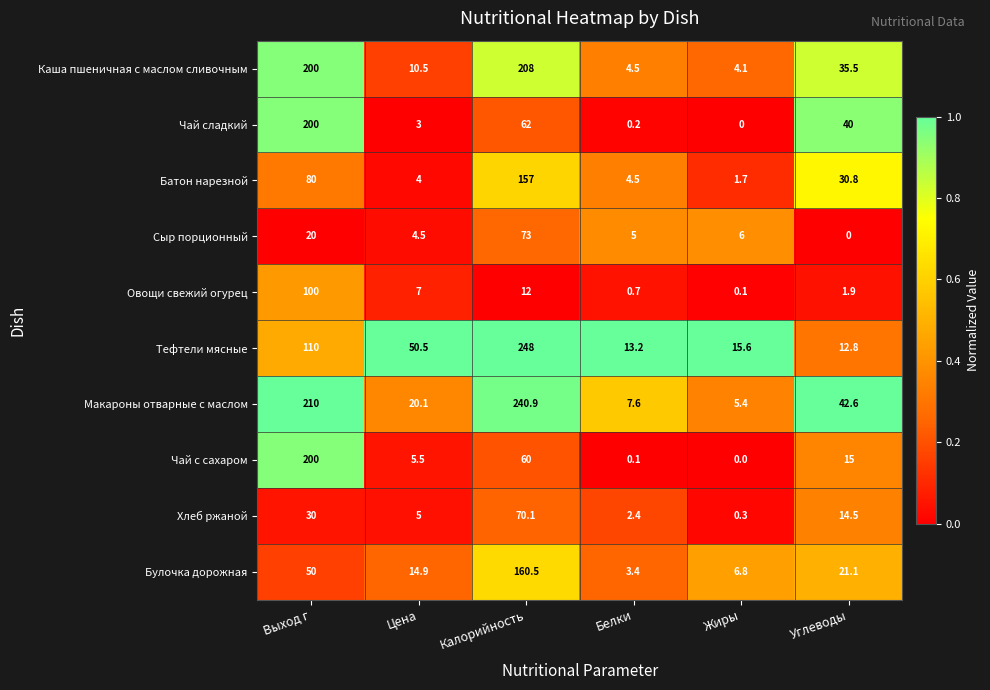

Is it true that Батон нарезной equals 30.8 at Углеводы?

True